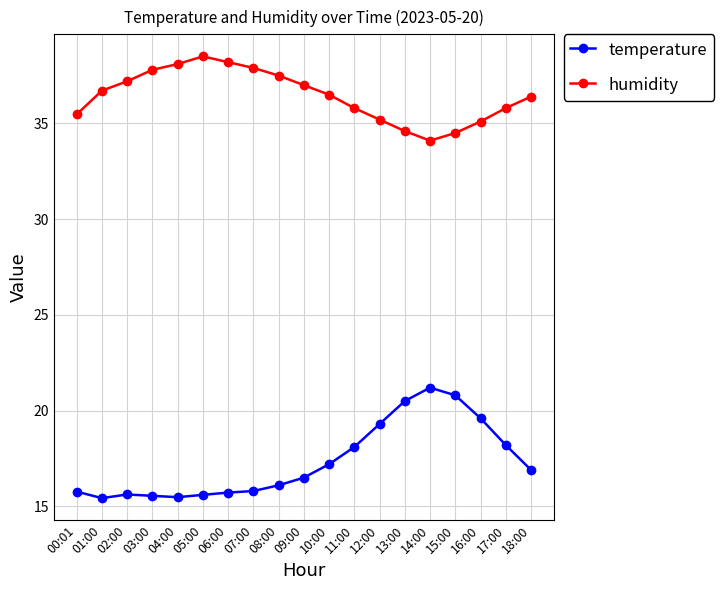

True or false: humidity and temperature cross at least once.

False